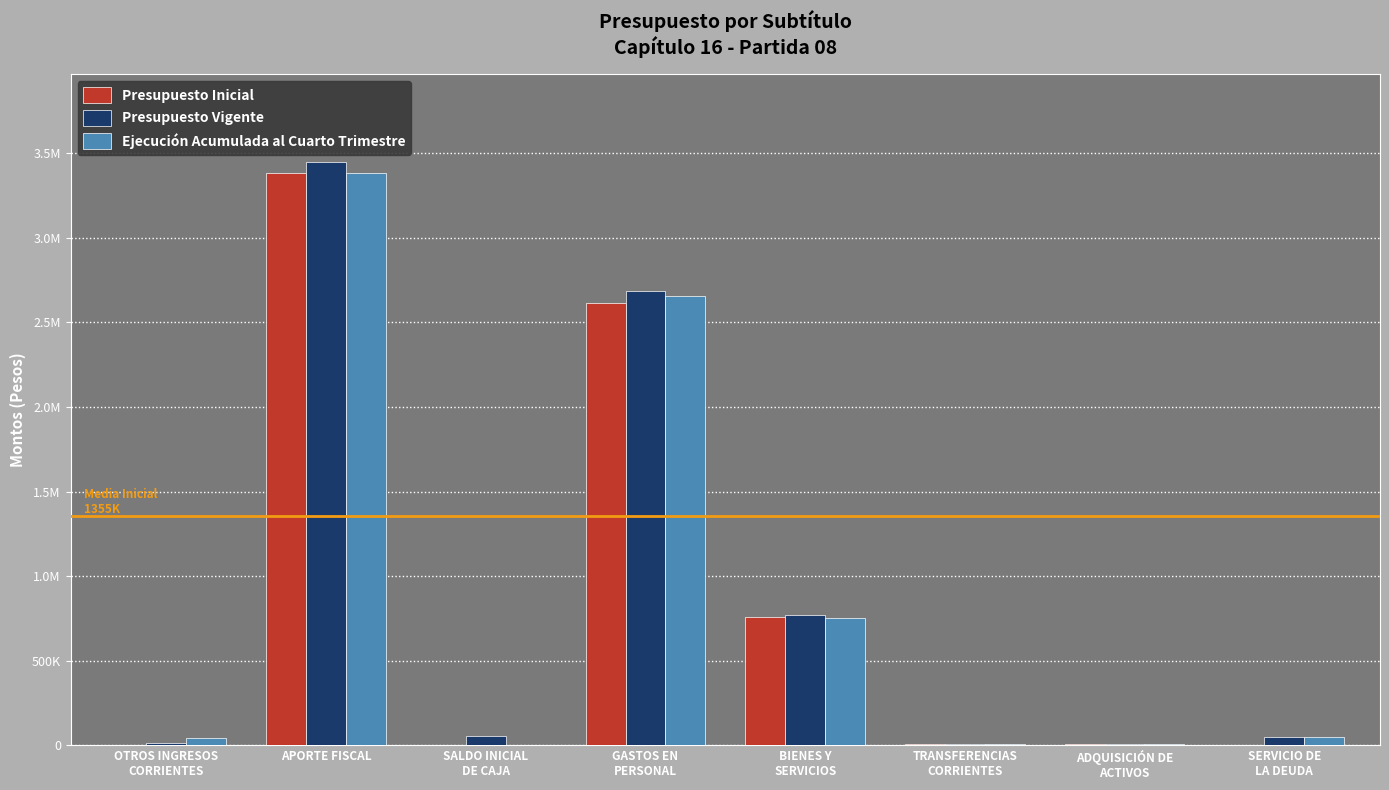

Rank the series by their average value, from highest to lowest.

Presupuesto Vigente, Ejecución Acumulada al Cuarto Trimestre, Presupuesto Inicial